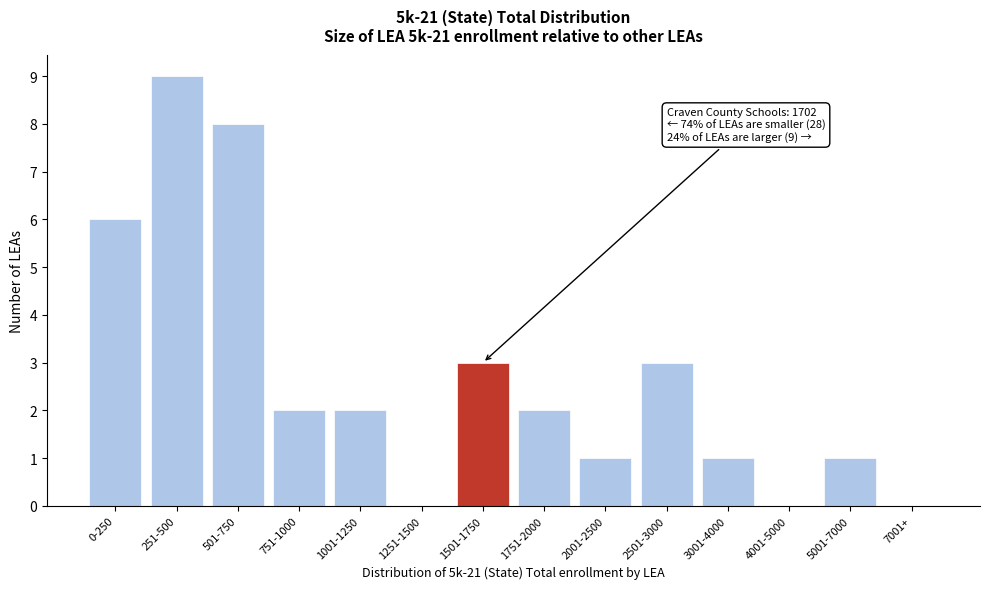

Reading left to right, list all the values displayed in this chart.

0-250=6	251-500=9	501-750=8	751-1000=2	1001-1250=2	1251-1500=0	1501-1750=3	1751-2000=2	2001-2500=1	2501-3000=3	3001-4000=1	4001-5000=0	5001-7000=1	7001+=0